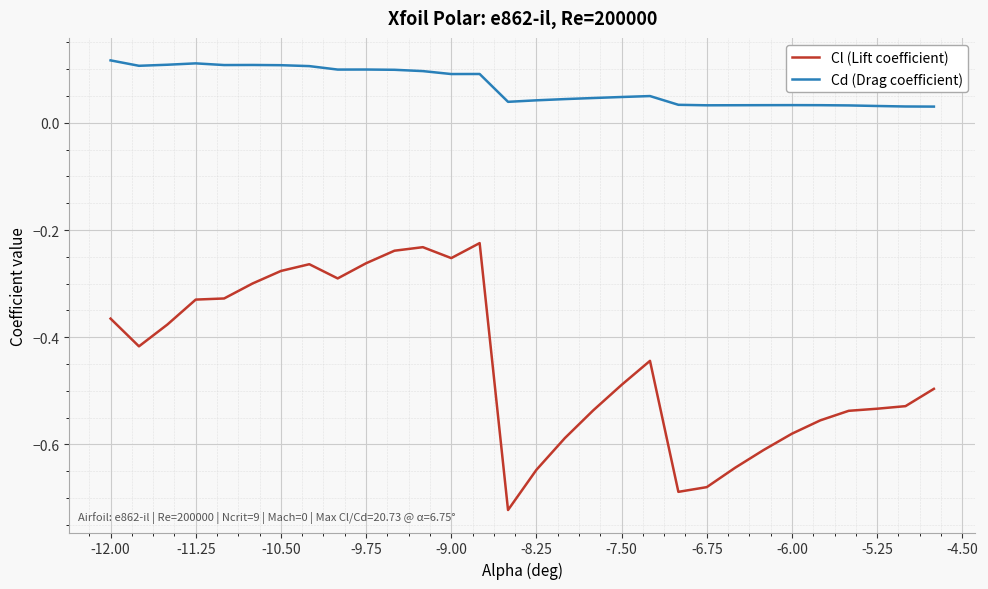

Which series has the largest total across all categories?

Cd (Drag coefficient)